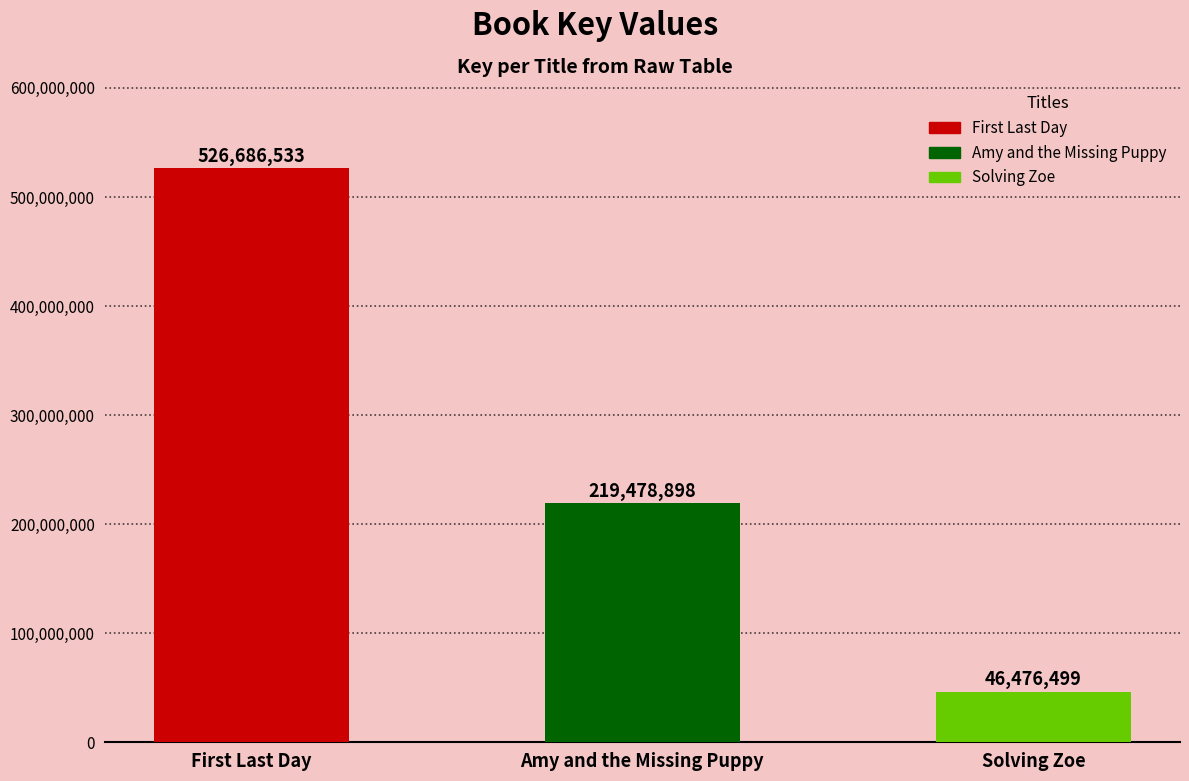

At which category does the chart reach its peak across all series?

First Last Day